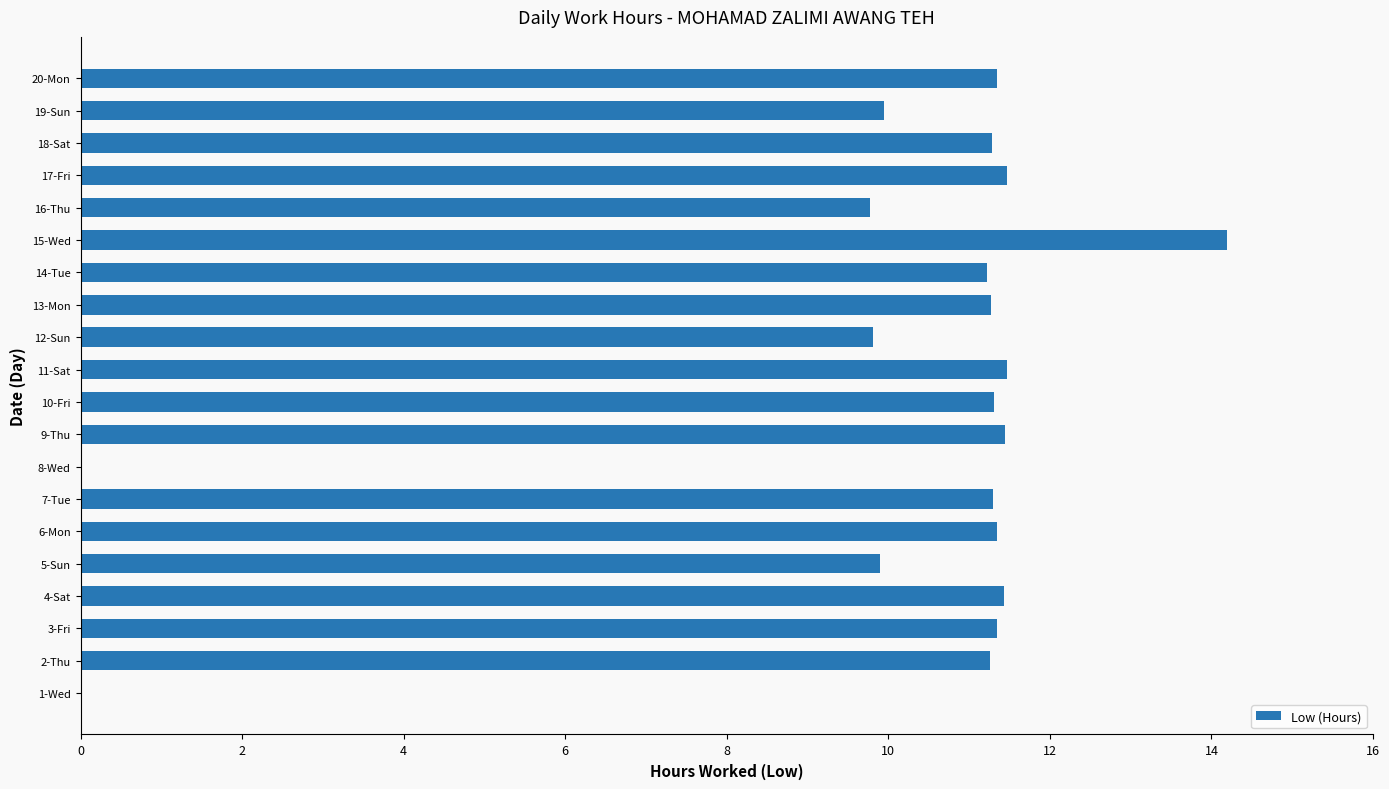

Which has a higher value, 20-Mon or 15-Wed?

15-Wed